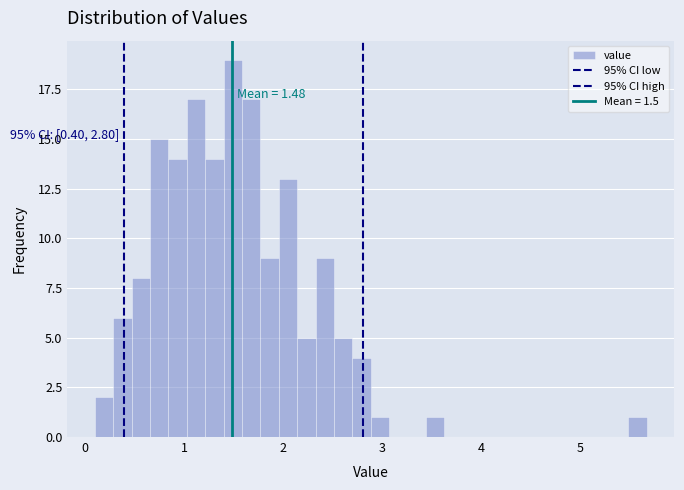

Around what value on the x-axis is the tallest bar? Give the approximate position of its centre, as read against the axis.

1.5